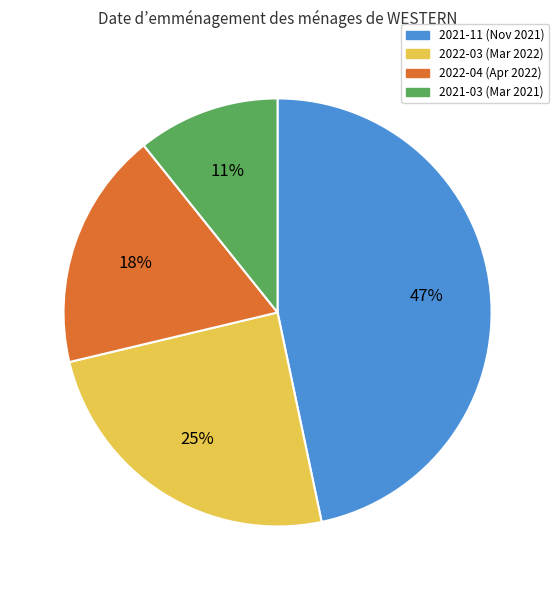

True or false: 2022-04 accounts for 18% of the total.

True